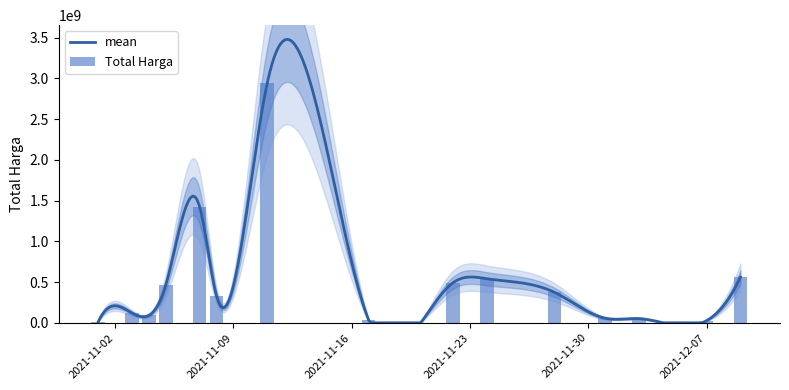

At which label is the value closest to 1446100000?

2021-11-07